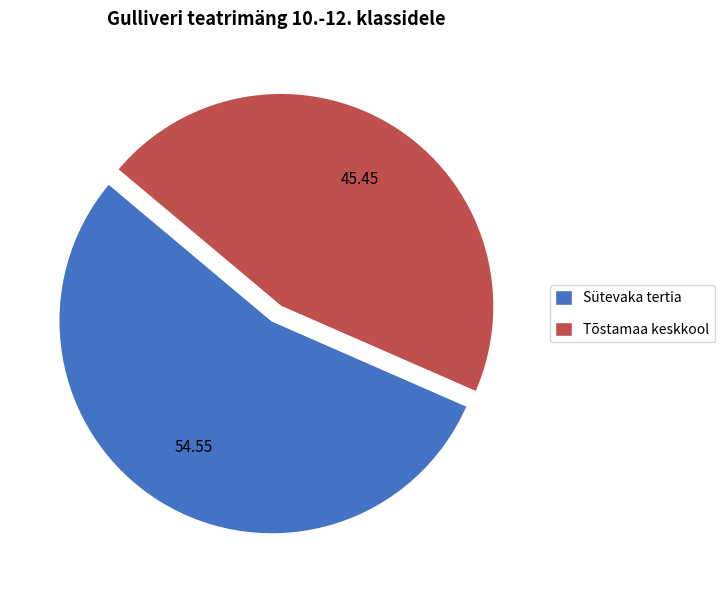

Is the sum of Sütevaka tertia and Tõstamaa keskkool greater than half?

Yes